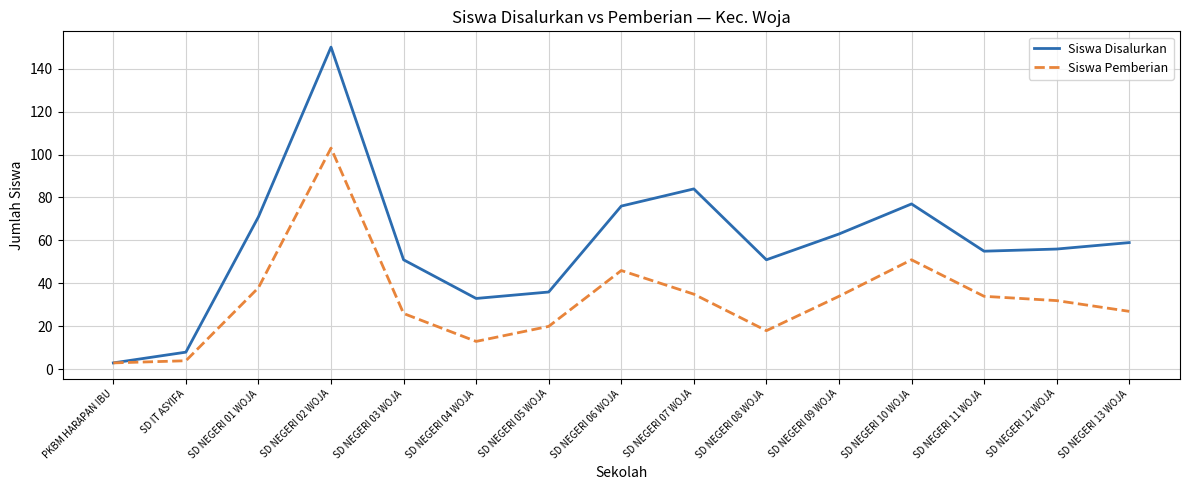

Which series has the largest range (max minus min)?

Siswa Disalurkan